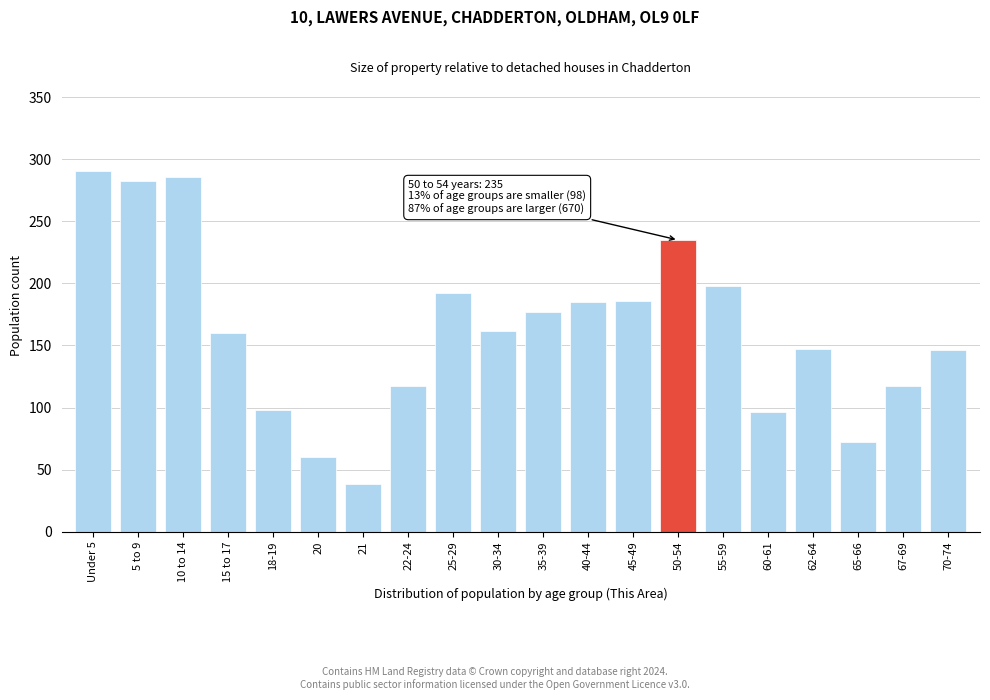

What is the difference between the maximum and minimum values?

253